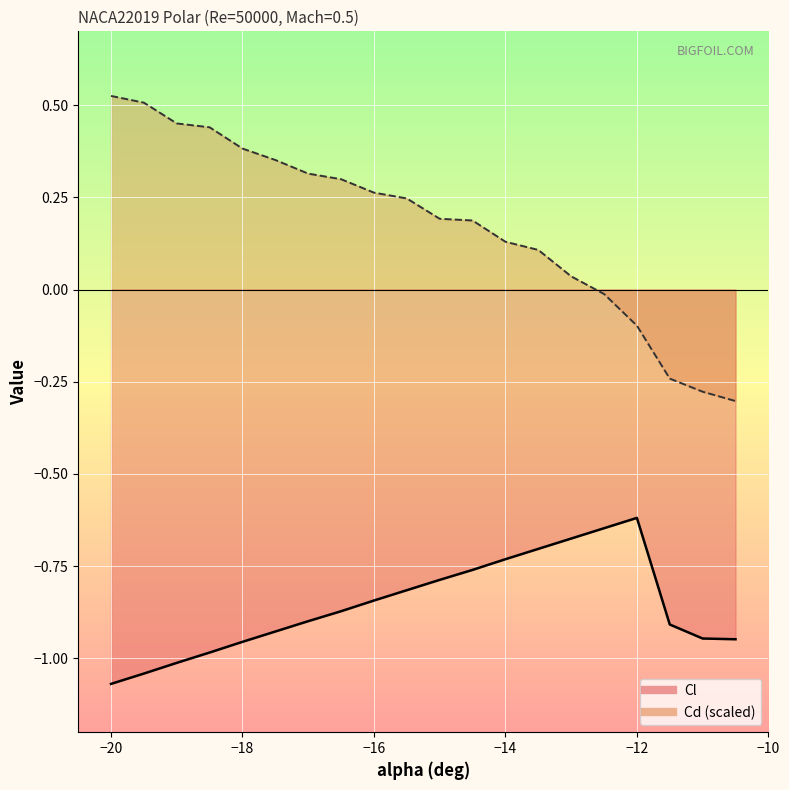

At which category is the sum across all series the highest?

-19.5